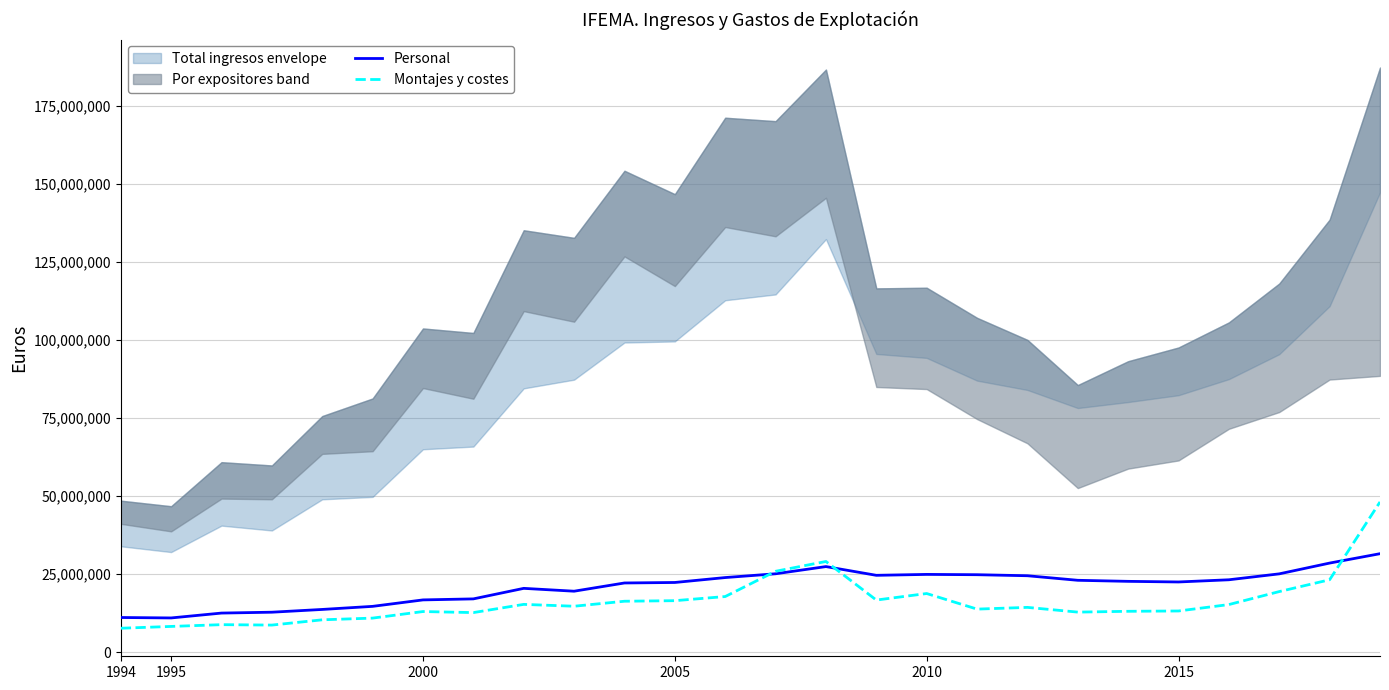

What is the highest value of the Montajes y costes series?

48144119